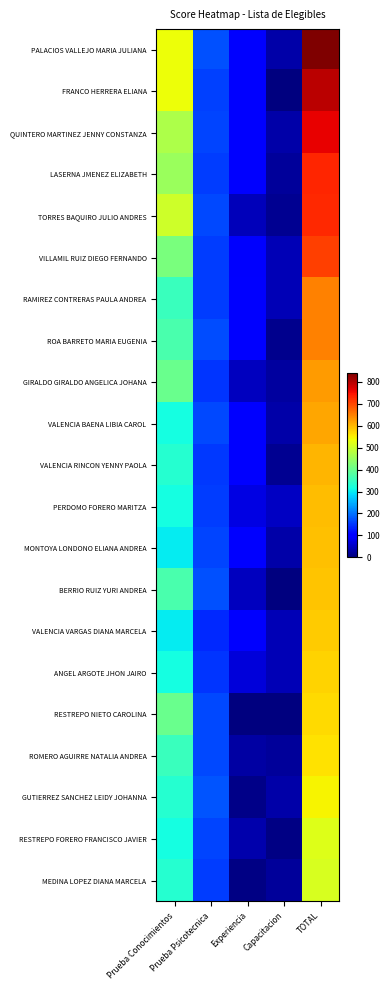

At how many categories does at least one series exceed 44?

5